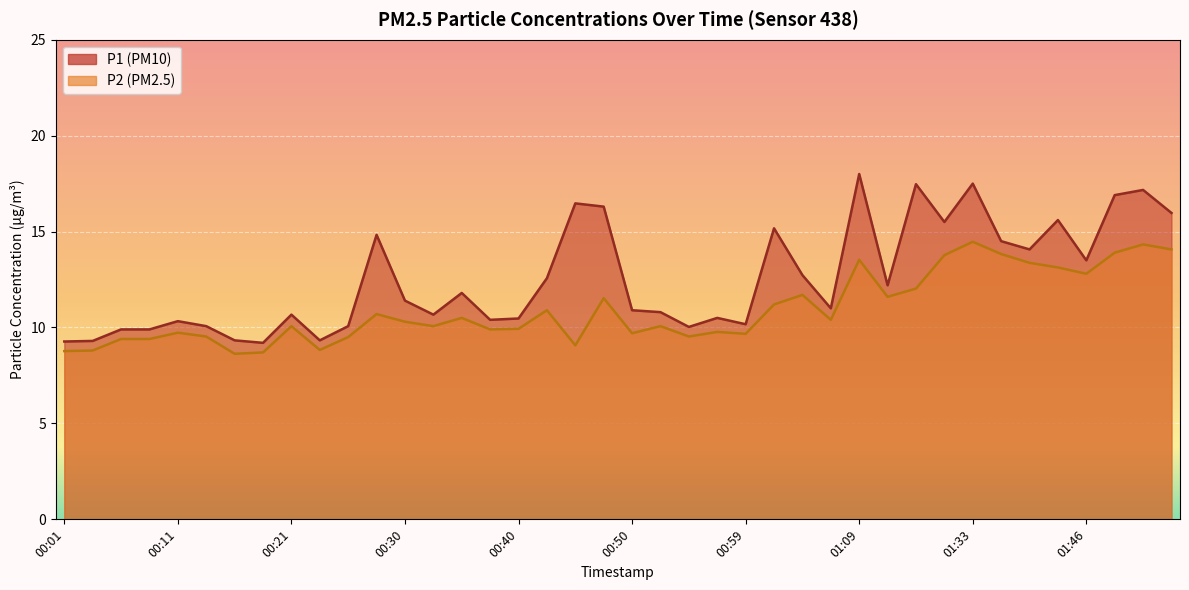

What is the difference between the highest and lowest values at 00:47?

4.8